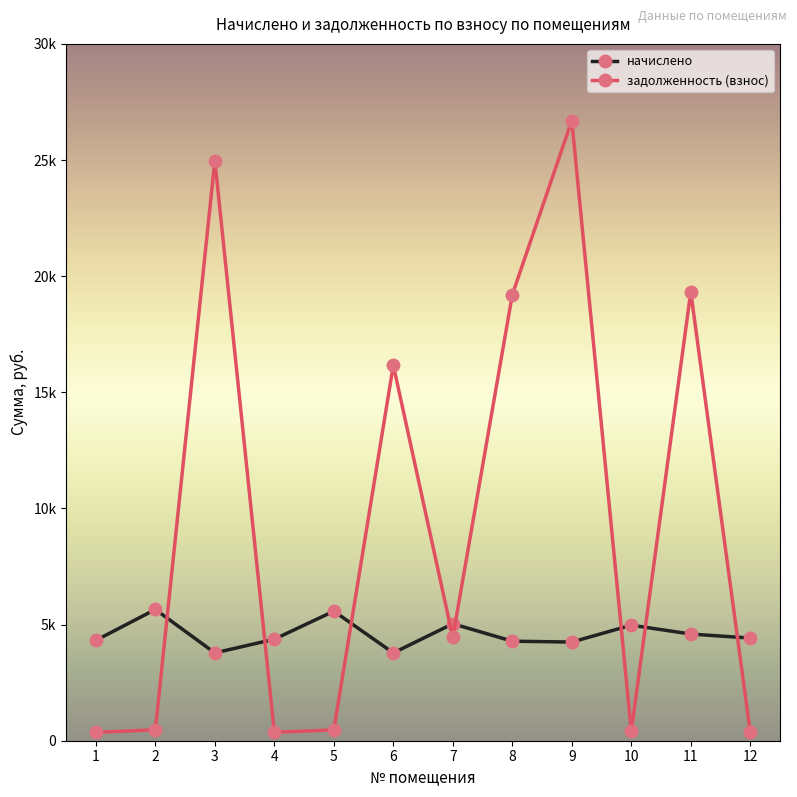

Reading left to right, extract all data points from this chart.

начислено: 4321.6	5651.2	3779.8	4370.8	5577.4	3779.8	5035.6	4284.6	4247.6	4974.0	4592.4	4420.0
задолженность (взнос): 360.1	470.9	24973.9	364.2	464.8	16164.8	4450.3	19198.5	26700.5	414.5	19319.2	368.3